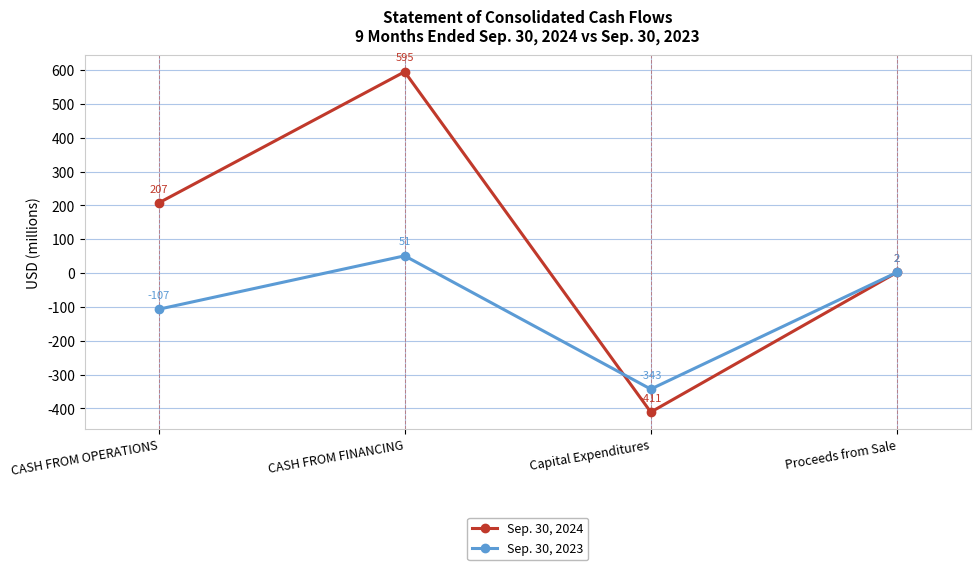

Is it true that Sep. 30, 2024 equals 350 at CASH FROM OPERATIONS?

False